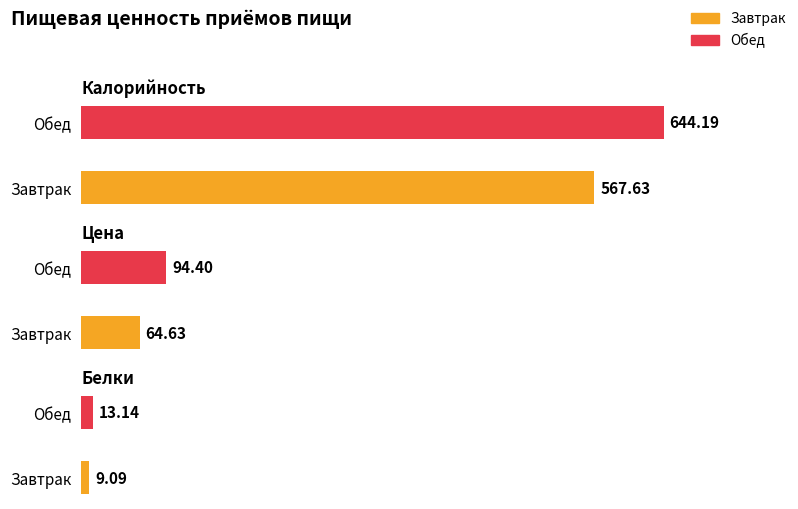

What is the total value across all series at Завтрак?

641.4